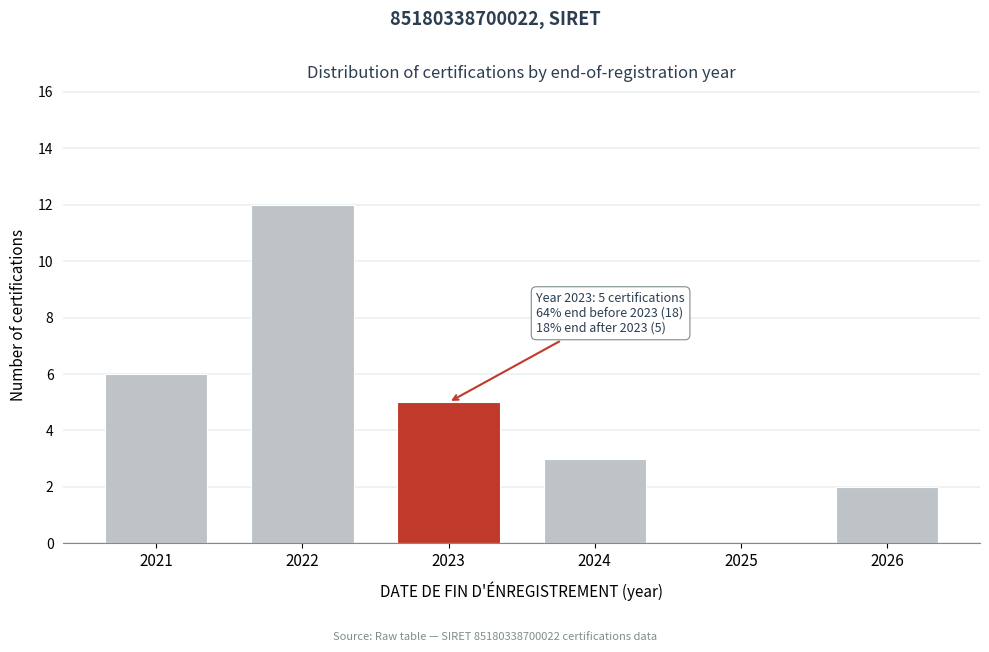

Reading left to right, transcribe all the data shown in this chart.

2021=6	2022=12	2023=5	2024=3	2025=0	2026=2